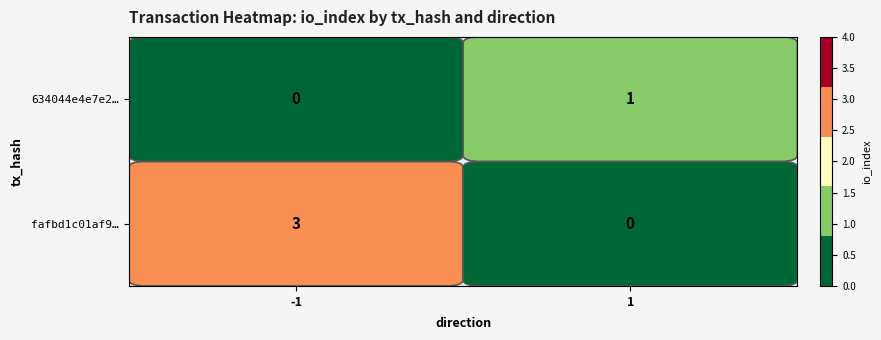

What is the total value across all series at -1?

3